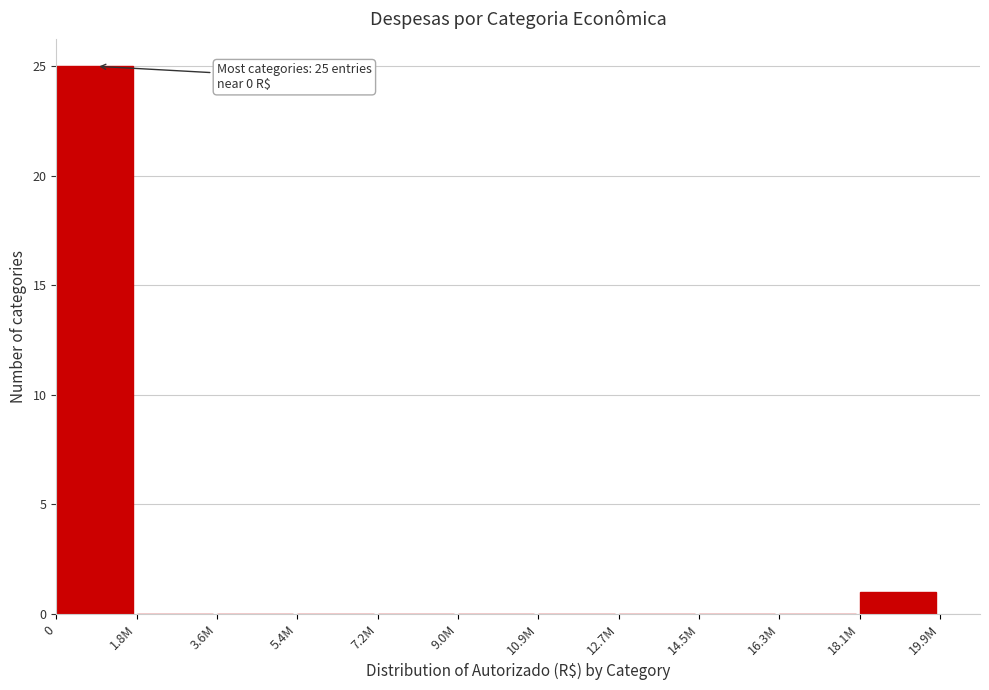

Reading left to right, extract all data points from this chart.

0=25	1.8M=0	3.6M=0	5.4M=0	7.2M=0	9.0M=0	10.9M=0	12.7M=0	14.5M=0	16.3M=0	18.1M=1